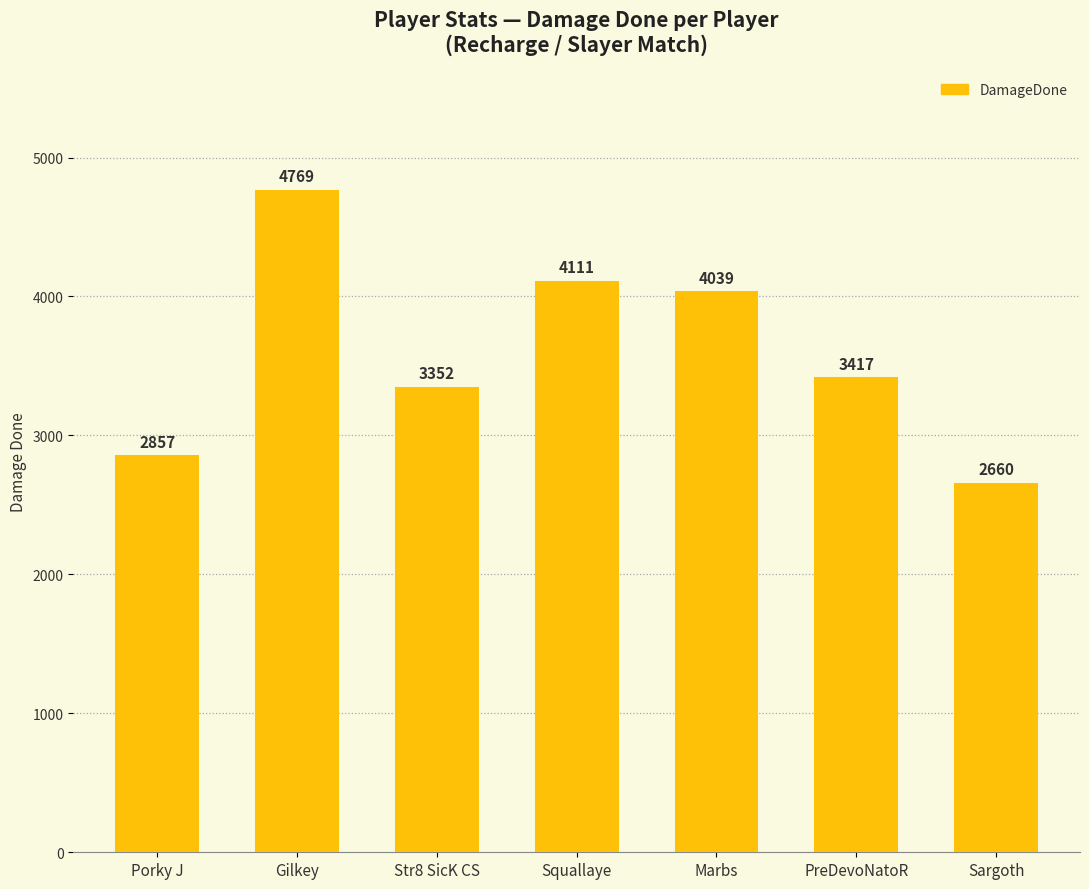

Approximately how many times larger is the value at Marbs compared to Gilkey?

0.8